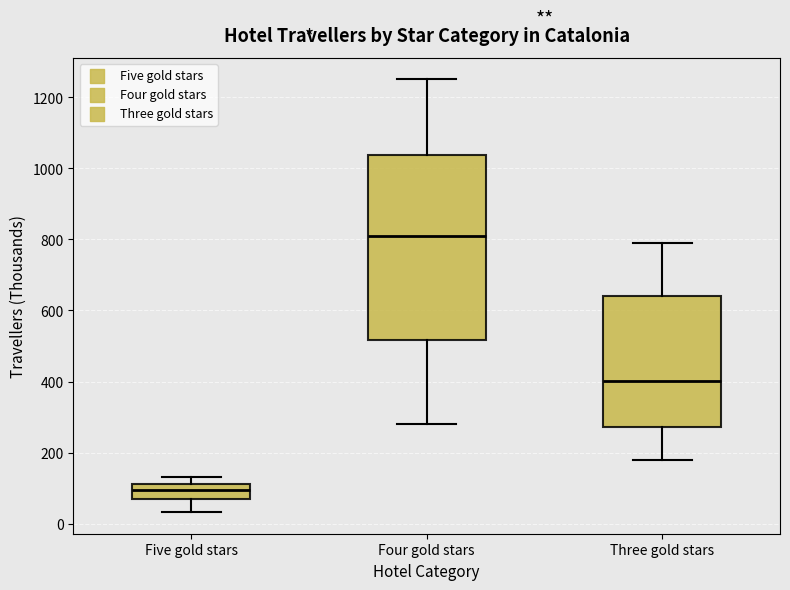

Reading left to right, transcribe this box plot: for each box, give where its median line is, the range the box spans, and where its two whiskers end, as read against the y-axis. The values are not printed on the chart, so give them approximately, as read against the axis.

Five gold stars: median 100, box 80 to 120, whiskers 40 to 140
Four gold stars: median 800, box 520 to 1040, whiskers 280 to 1240
Three gold stars: median 400, box 280 to 640, whiskers 180 to 780